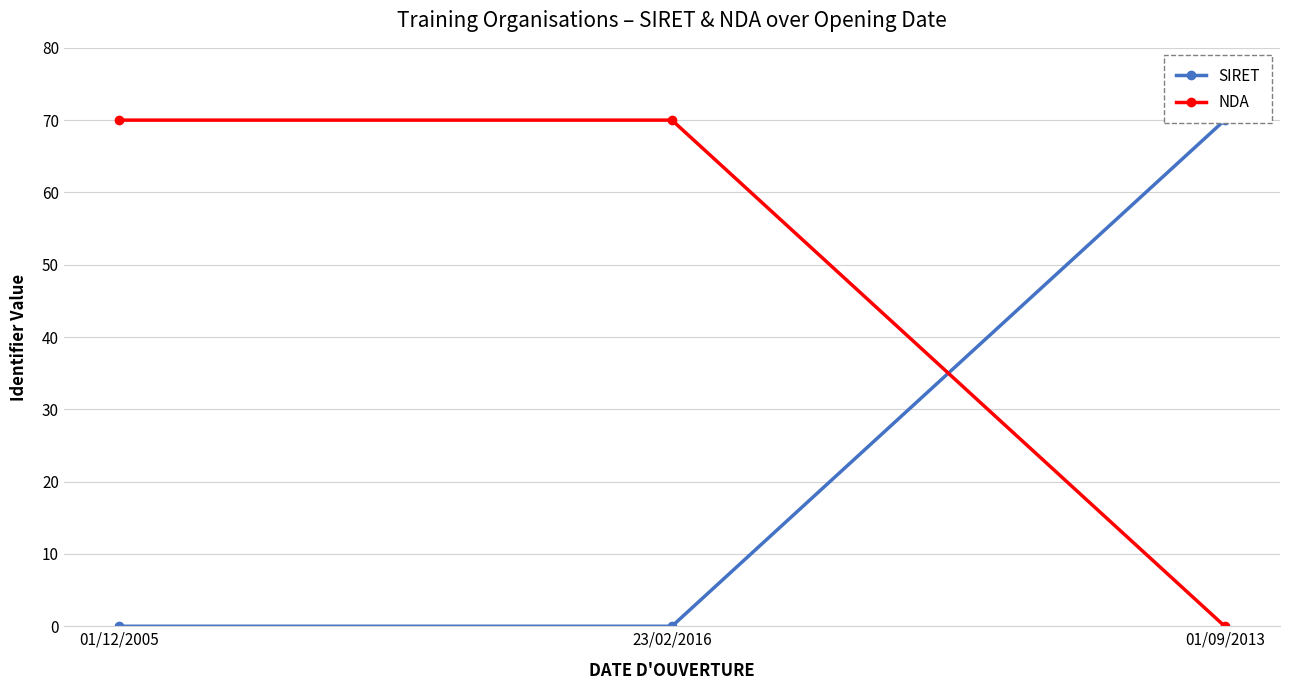

Reading right to left, list all the values displayed in this chart.

SIRET: 01/09/2013=70.0	23/02/2016=0.0	01/12/2005=0.0
NDA: 01/09/2013=0.0	23/02/2016=70.0	01/12/2005=70.0